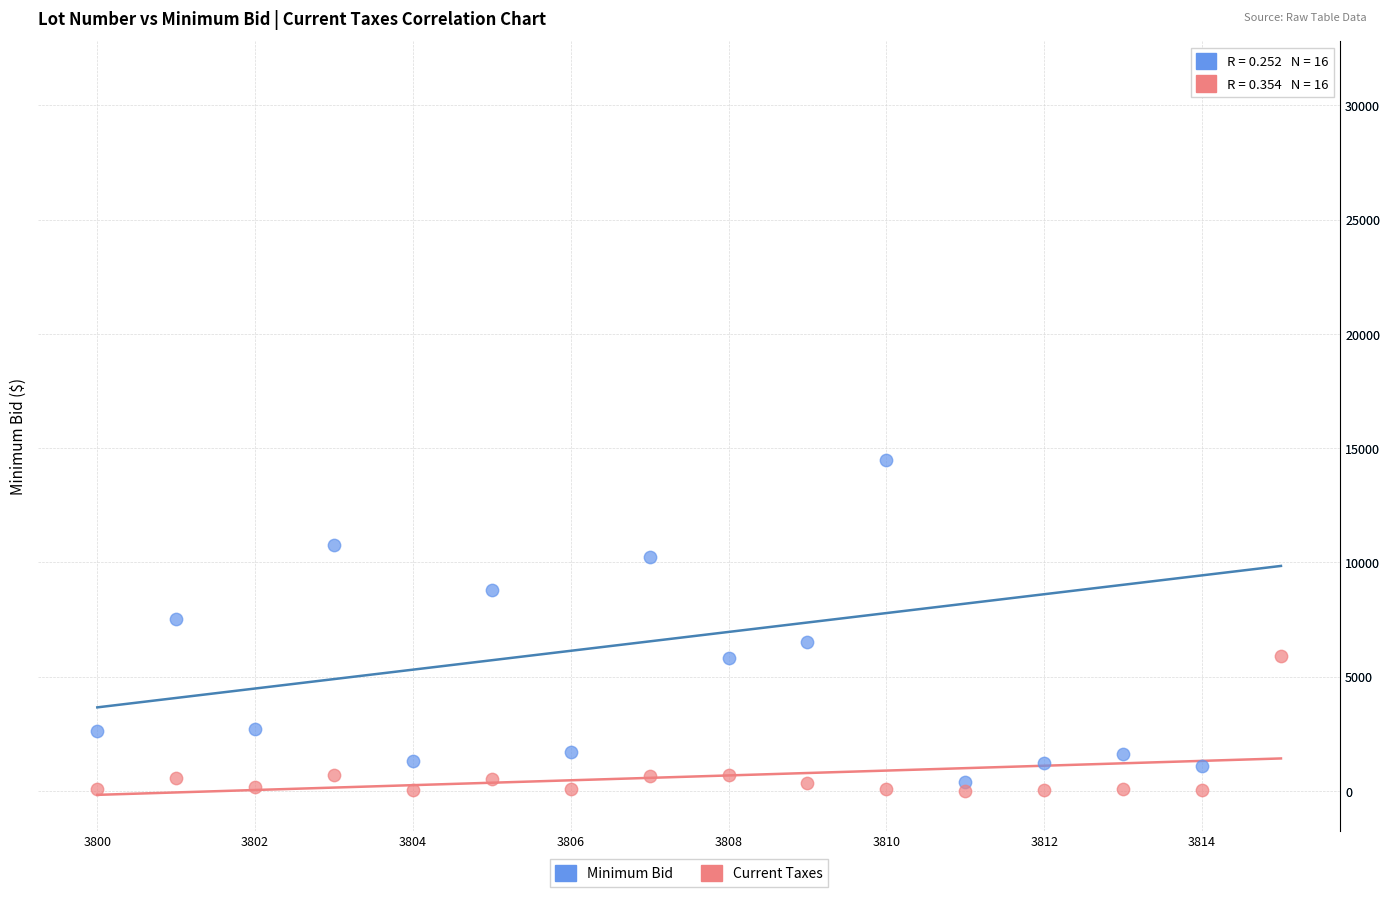

What are all the series names shown in the legend?

Minimum Bid, Current Taxes